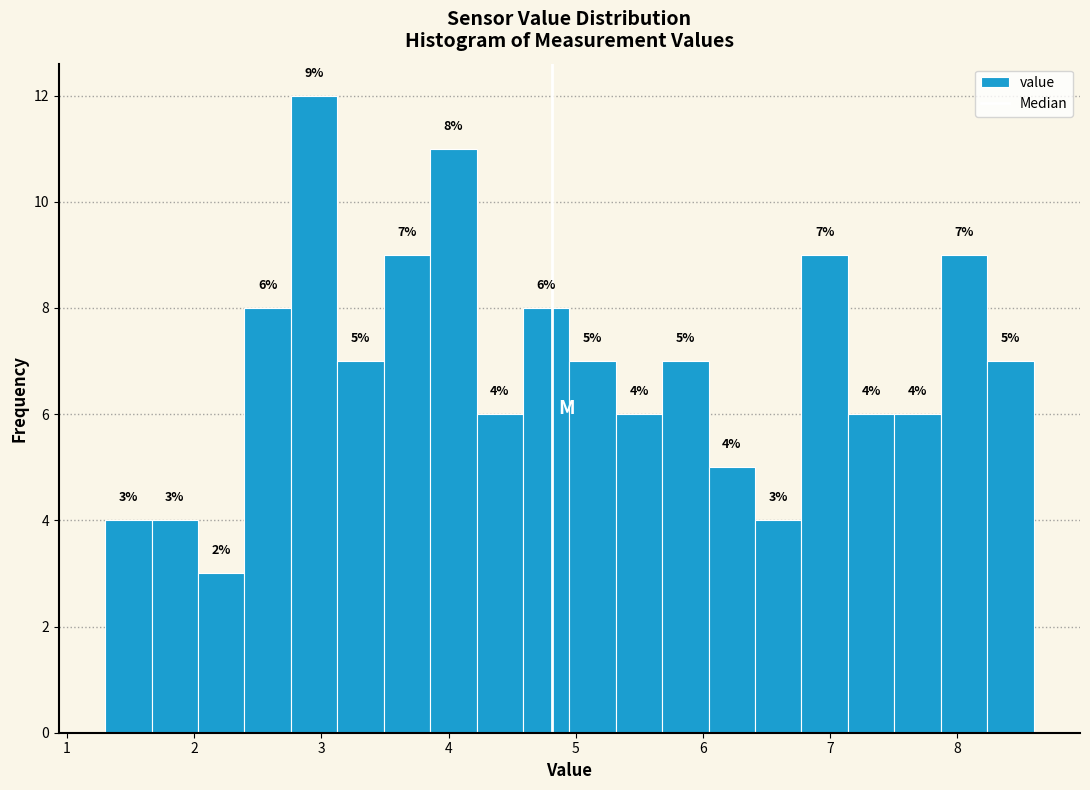

Read against the x-axis, roughly where is the centre of the tallest bar?

2.9